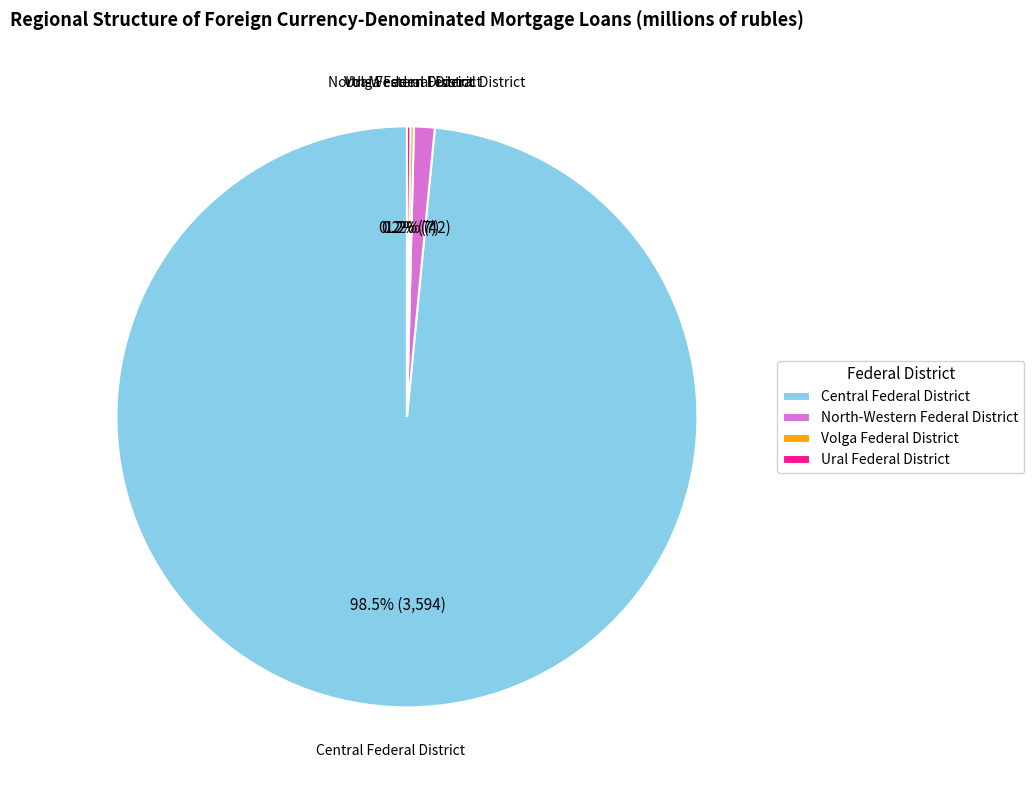

Which category accounts for the majority?

Central Federal District